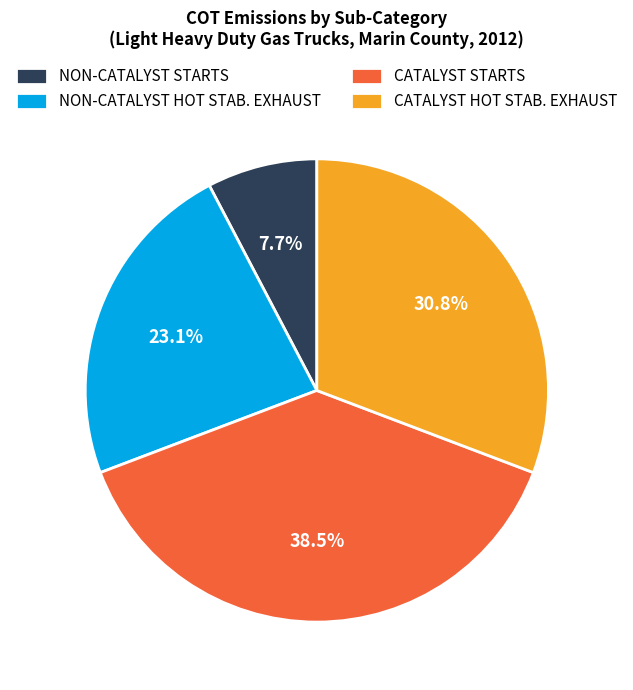

Which slice is the largest?

CATALYST STARTS